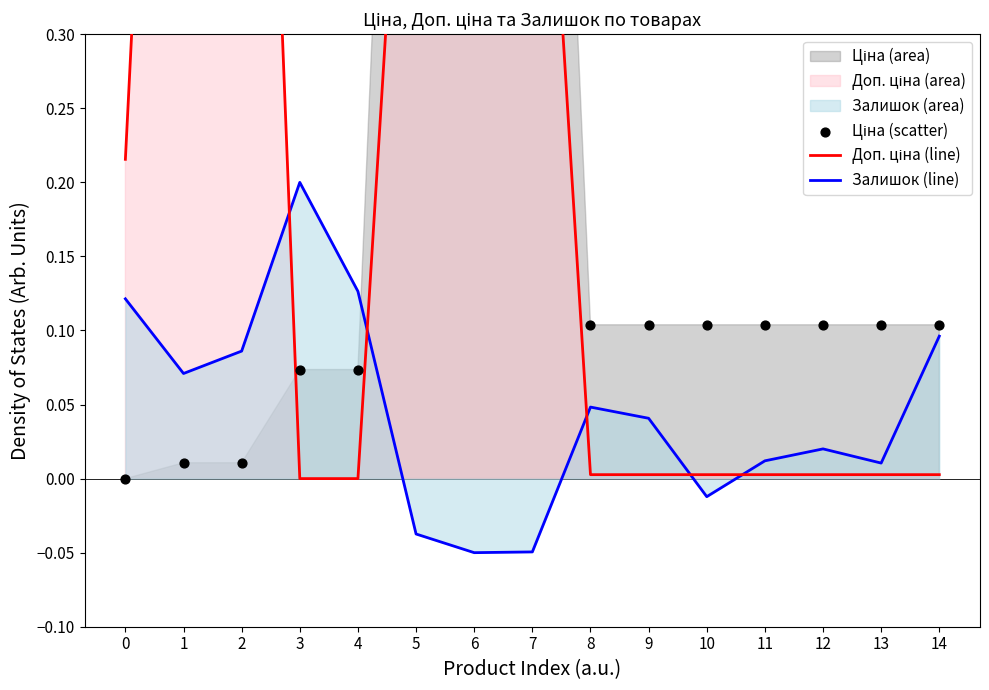

Which category has the highest value in the Залишок (line) series?

3